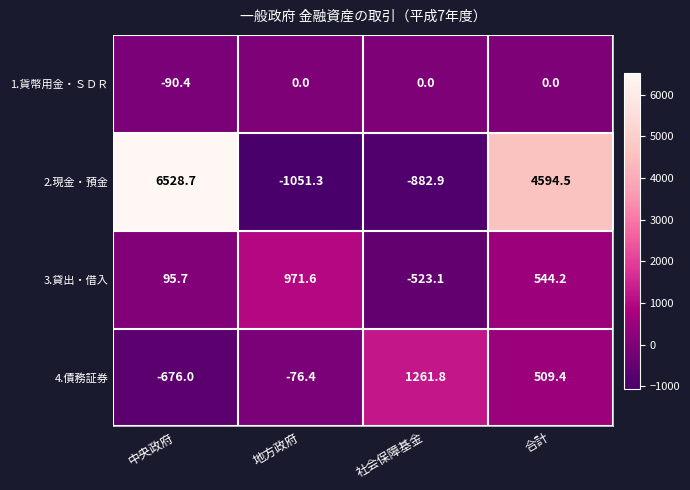

Where is 4.債務証券 nearest to the value 292?

合計